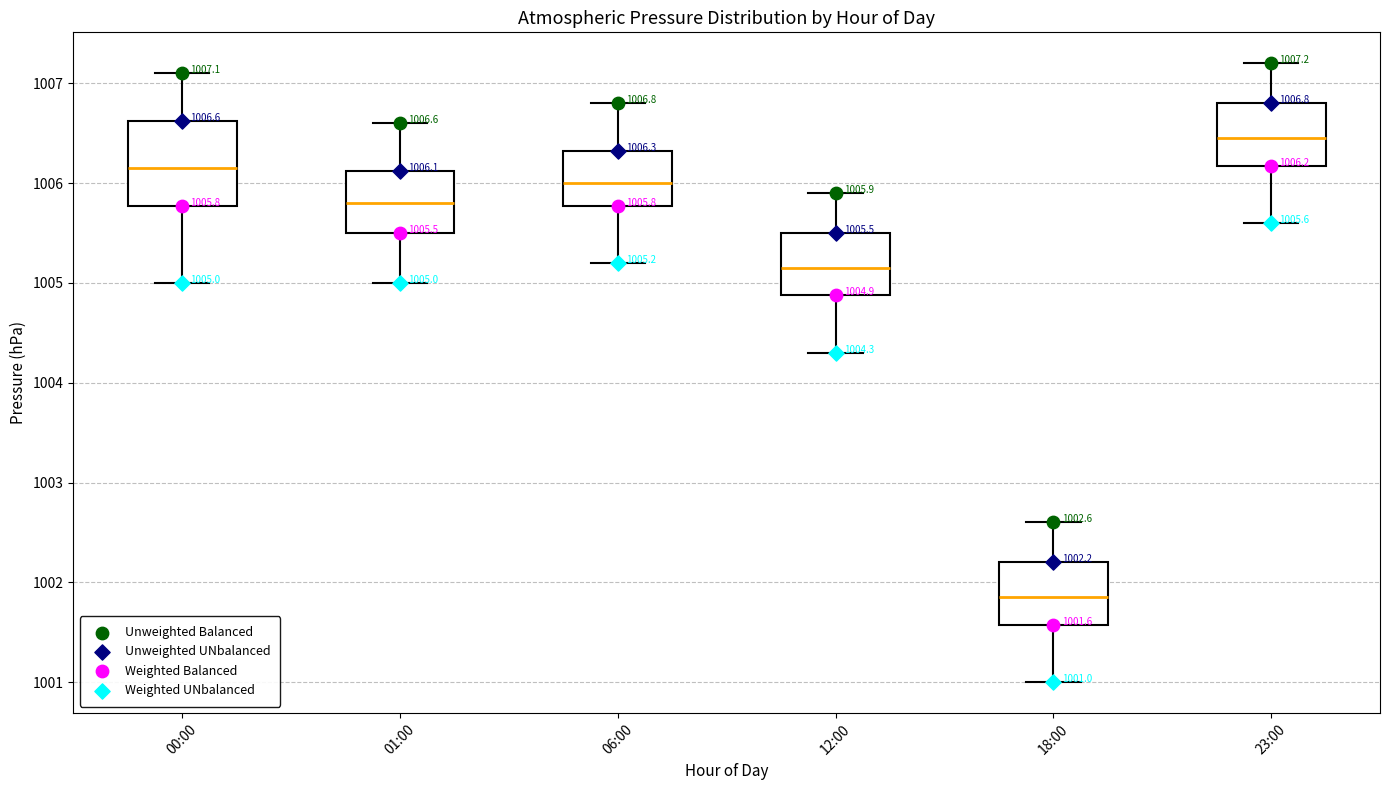

Which box is the tallest, from its lower edge to its upper edge?

00:00